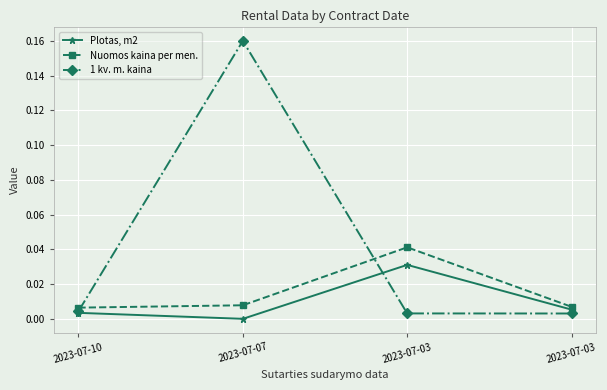

Is it true that Nuomos kaina per men. equals 0.0 at 2023-07-10?

False